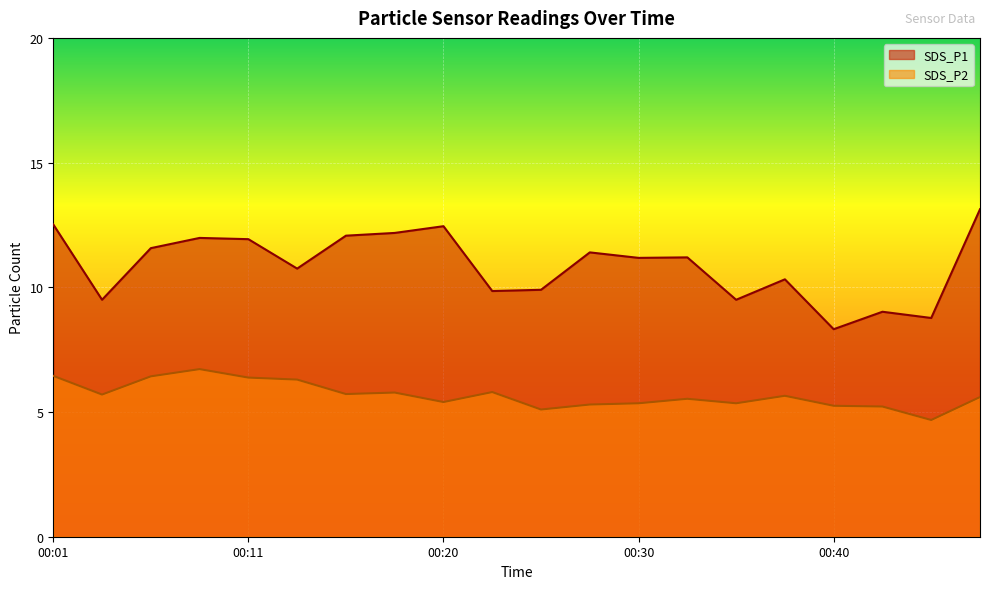

What is the sum of all SDS_P1 values?

217.5